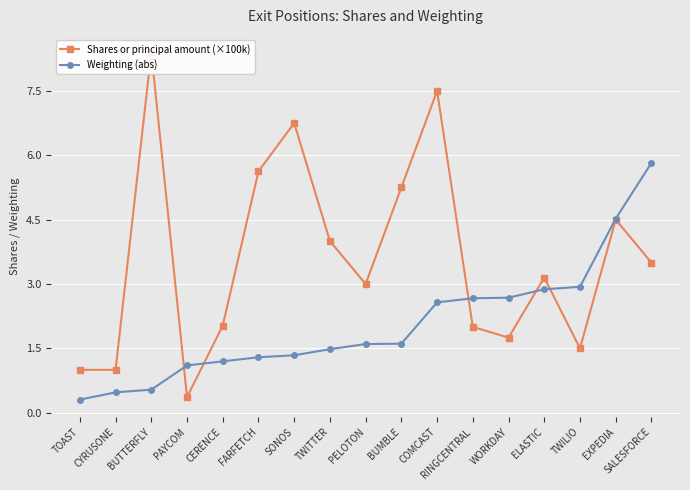

True or false: Shares or principal amount (×100k) has more than 2 interior local peaks.

True